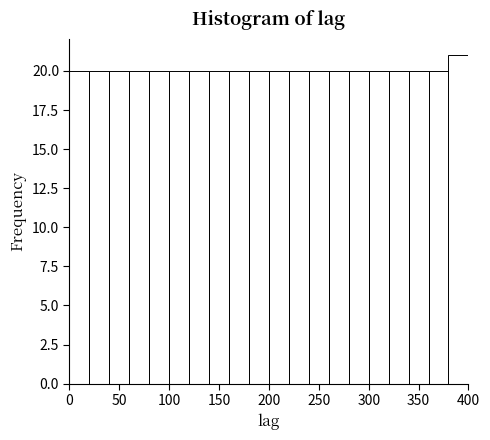

What is the height of the bar covering 300 to 320 on the x-axis? The values are not printed on the chart, so give them approximately, as read against the axis.

20